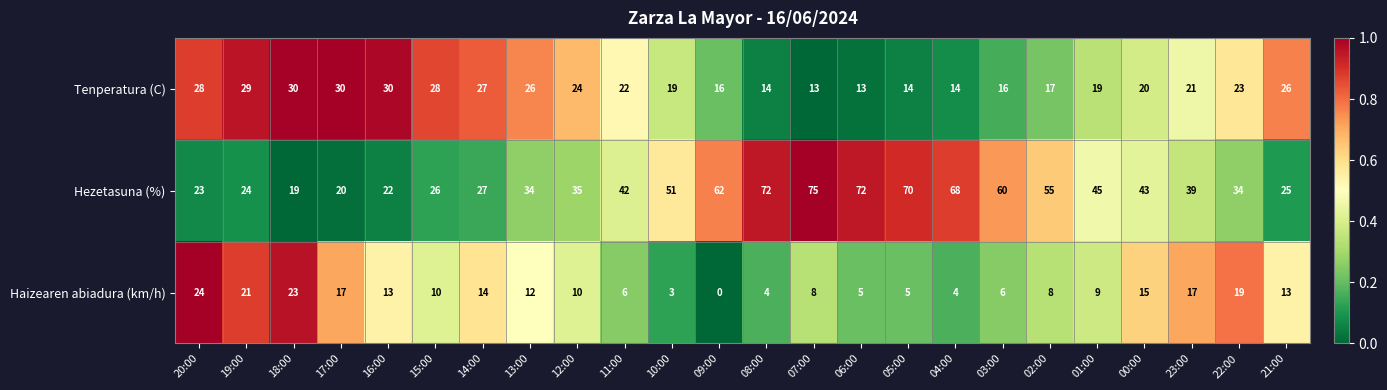

Count the number of data series in this chart.

3